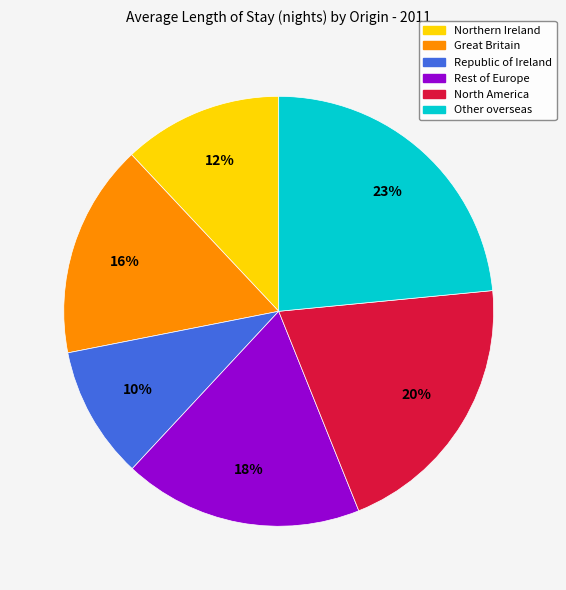

What is the smallest slice in the pie chart?

Republic of Ireland